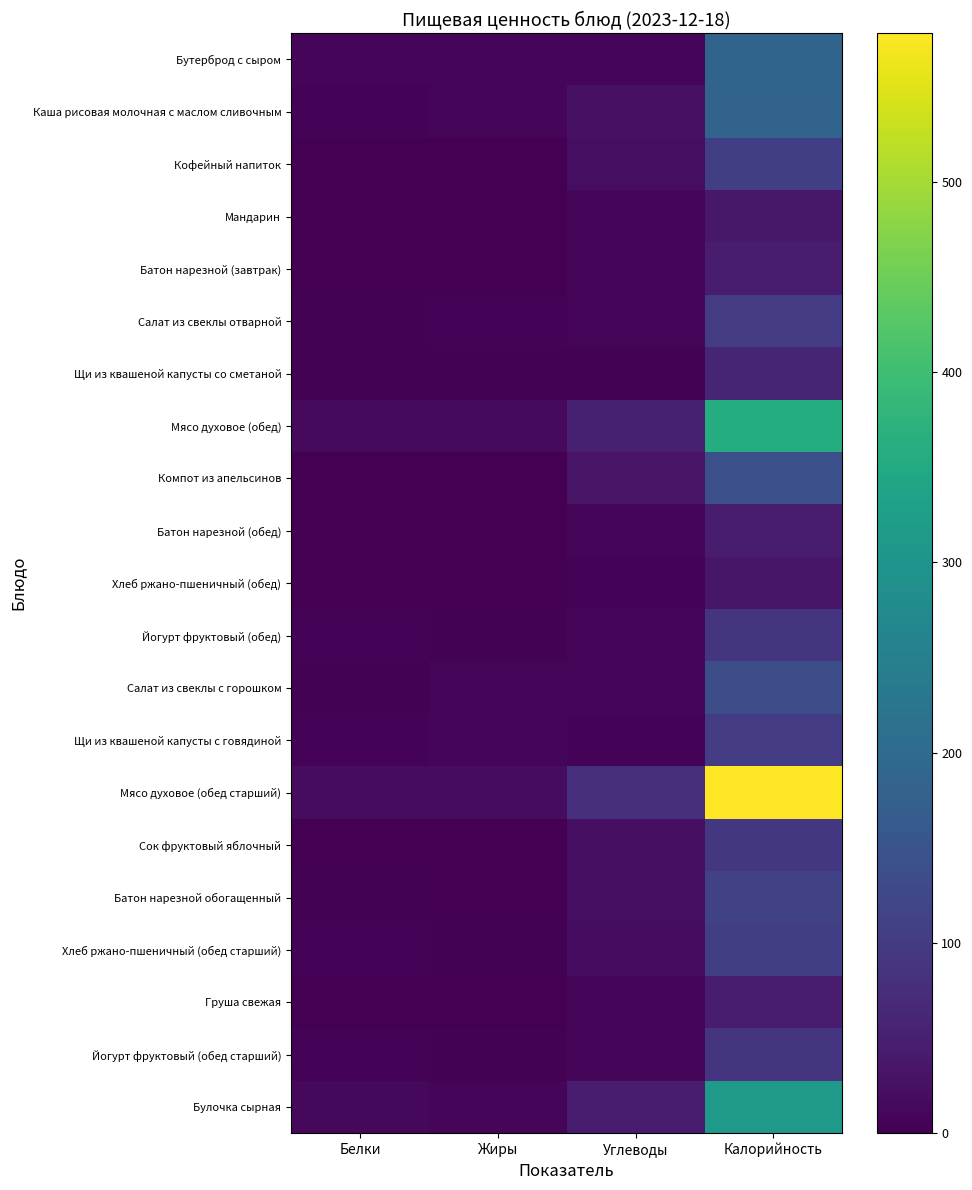

What is the difference between the highest and lowest values at Калорийность?

542.0